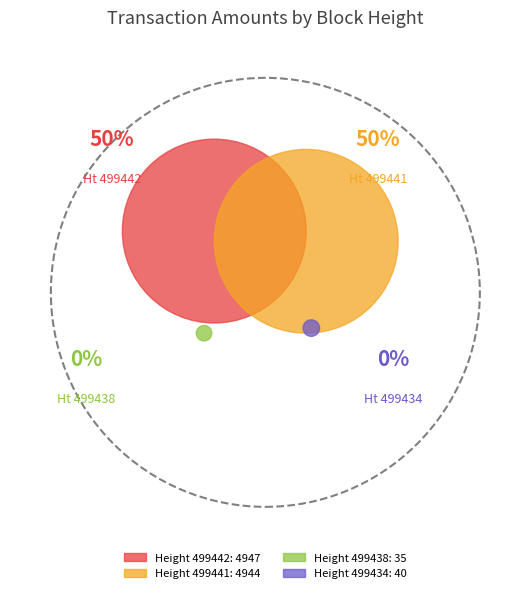

Rank the categories by value from highest to lowest.

499442, 499441, 499434, 499438